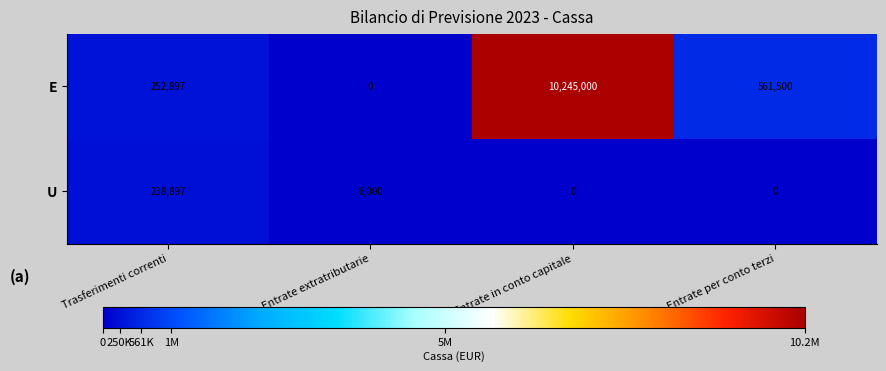

Reading left to right, transcribe all the data shown in this chart.

E: Trasferimenti correnti=252897	Entrate extratributarie=0	Entrate in conto capitale=10245000	Entrate per conto terzi=561500
U: Trasferimenti correnti=238897	Entrate extratributarie=6000	Entrate in conto capitale=0	Entrate per conto terzi=0